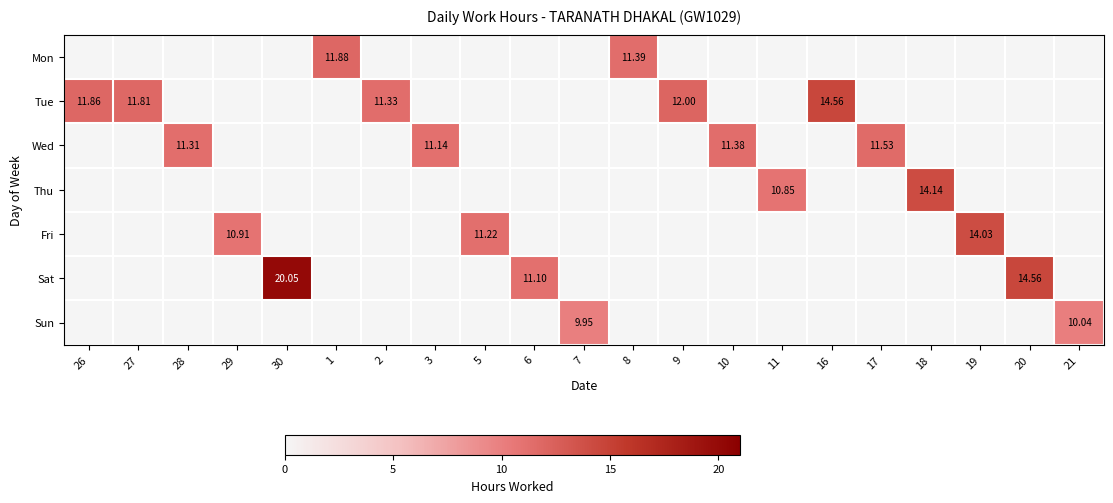

True or false: Sun has a value of 0.0 at 19.

True